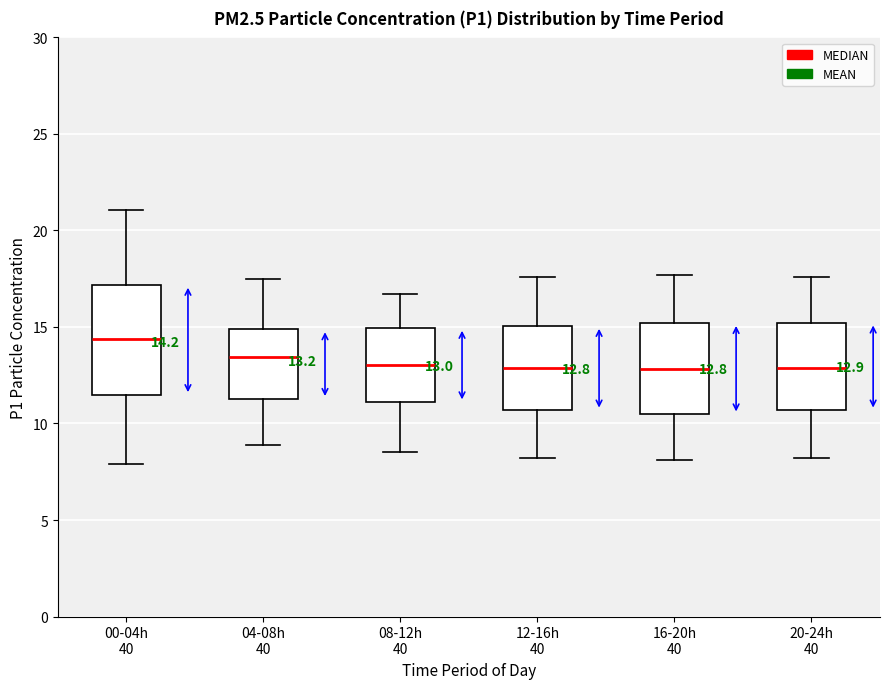

Comparing the boxes themselves (not the whiskers), which one is the tallest?

00-04h 40